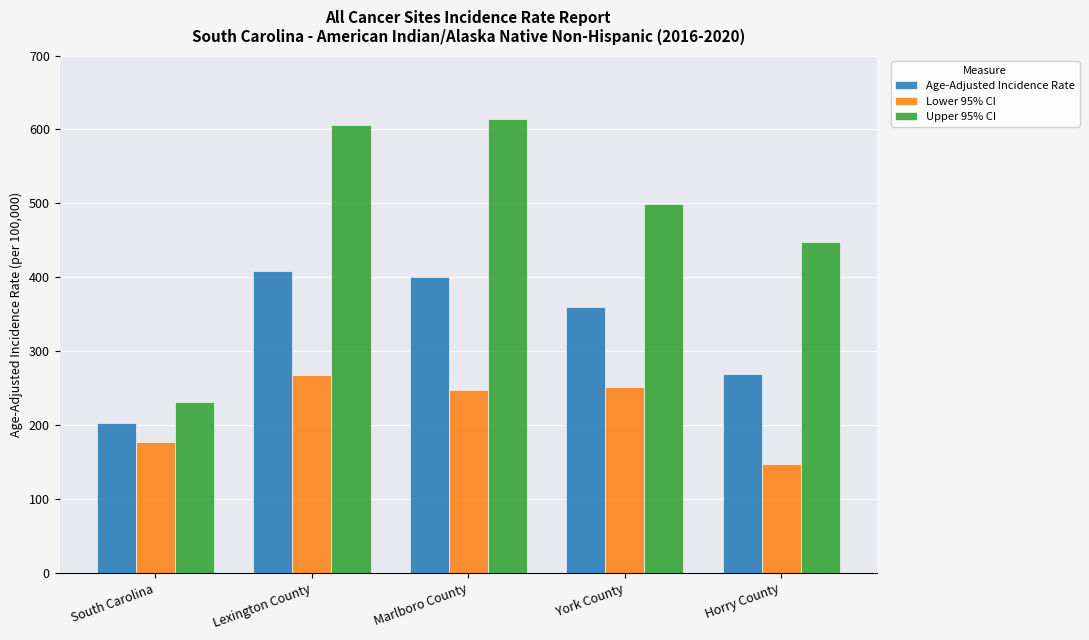

List the series in order of their peak value, lowest first.

Lower 95% CI, Age-Adjusted Incidence Rate, Upper 95% CI